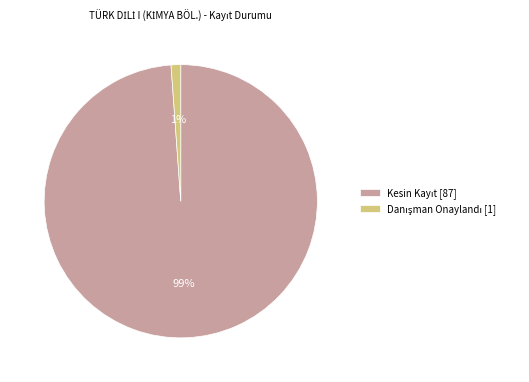

To the nearest percent, what is the average slice percentage?

50%